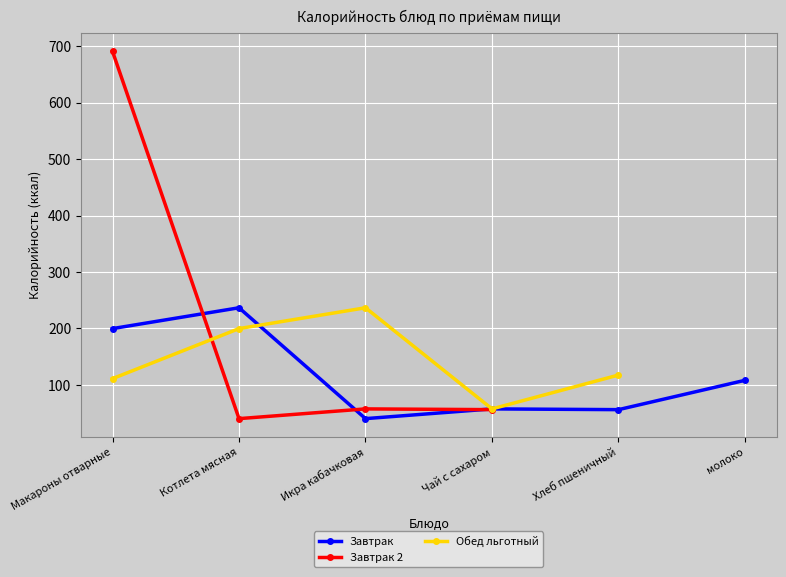

List the series in order of their peak value, highest first.

Завтрак 2, Завтрак, Обед льготный